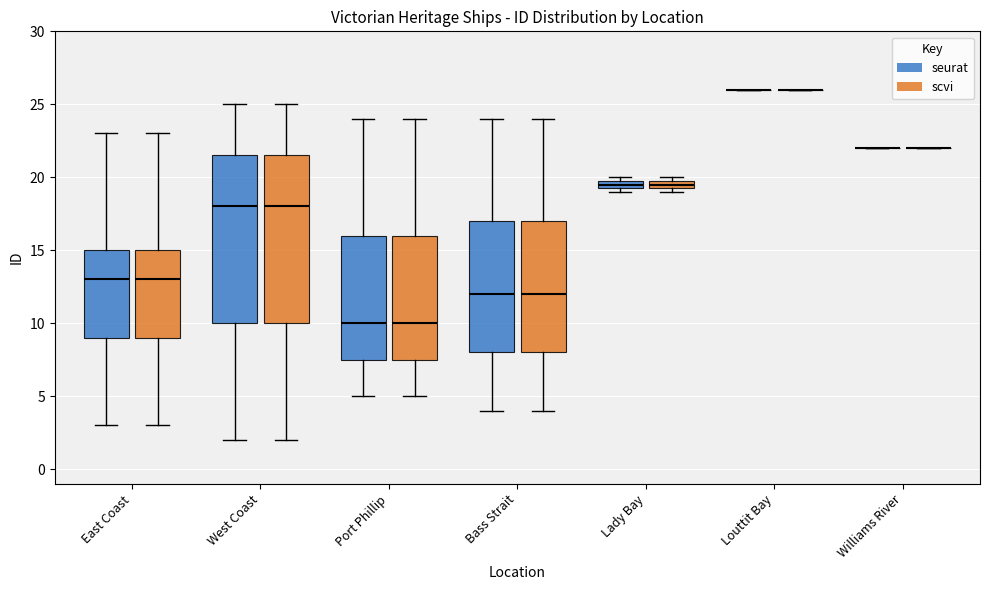

Where does the lower whisker of the box for East Coast (seurat) end on the y-axis? The values are not printed on the chart, so give them approximately, as read against the axis.

3.0